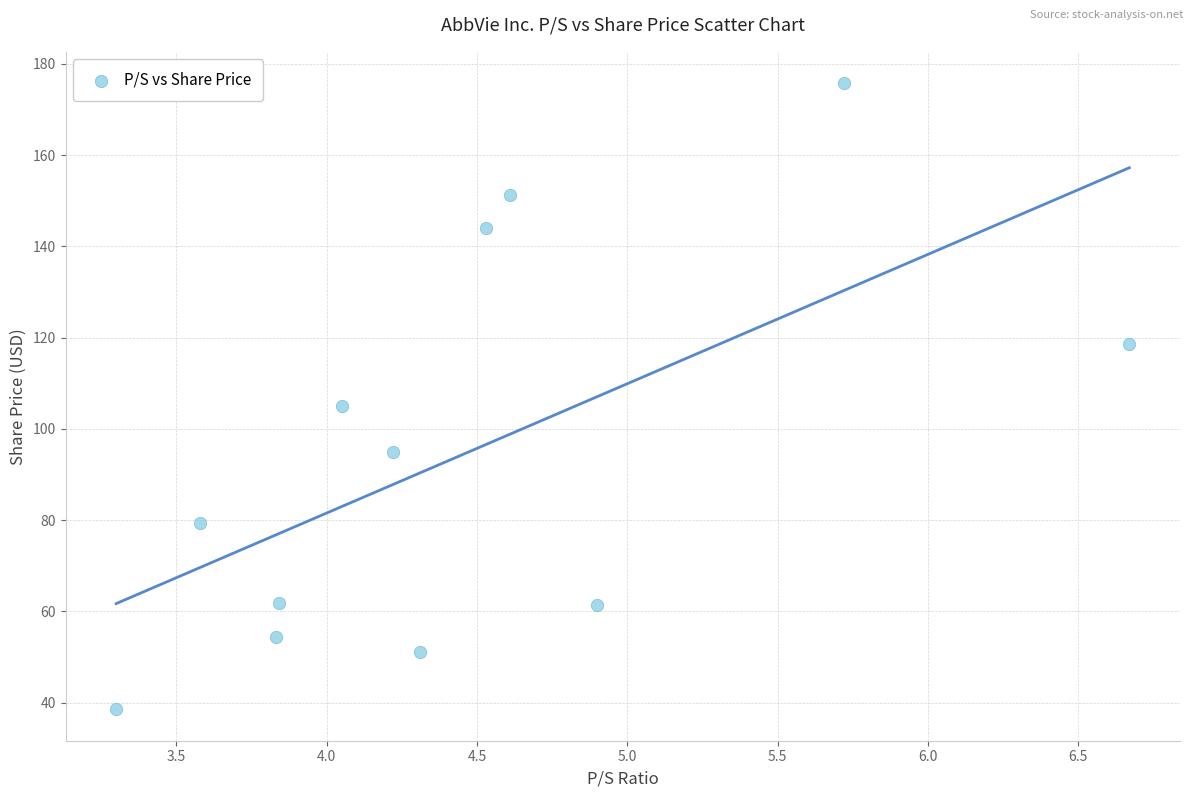

What Y value in the scatter plot is closest to 107?

105.0